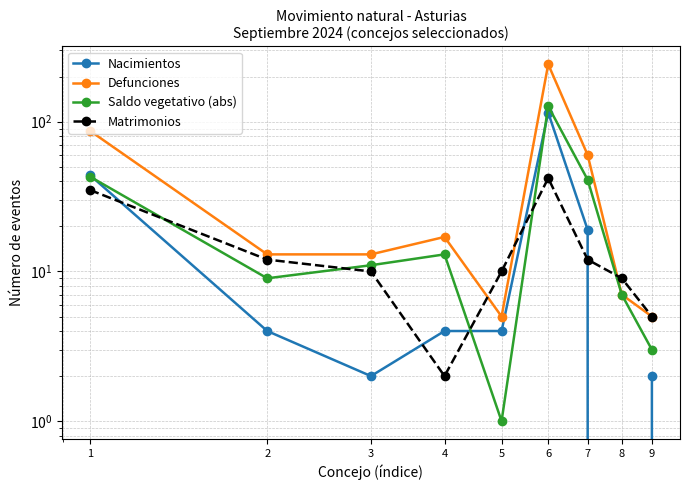

Which has a higher value, 7 or 6?

6